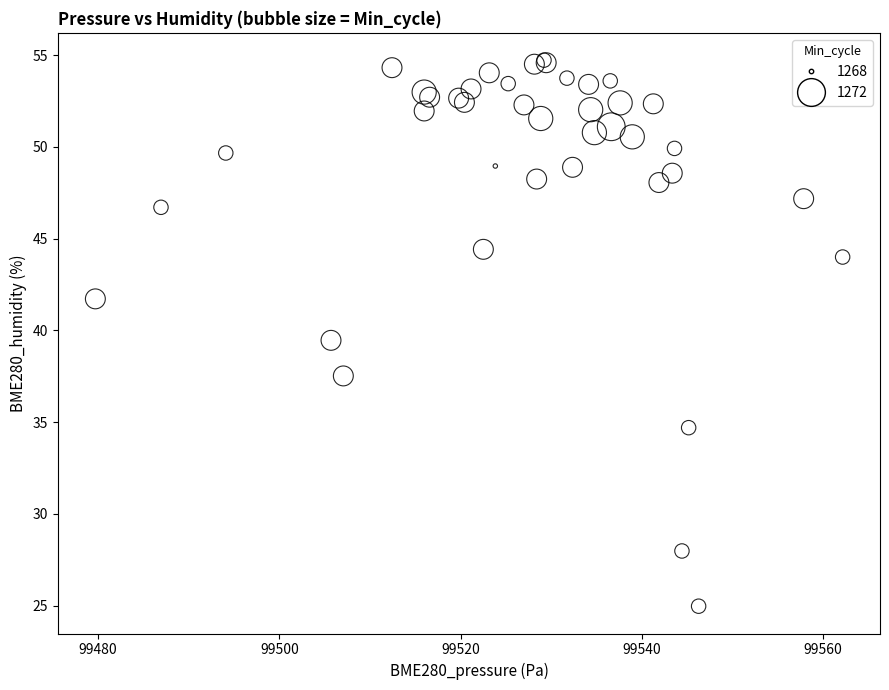

What Y value in the scatter plot is closest to 39?

39.5